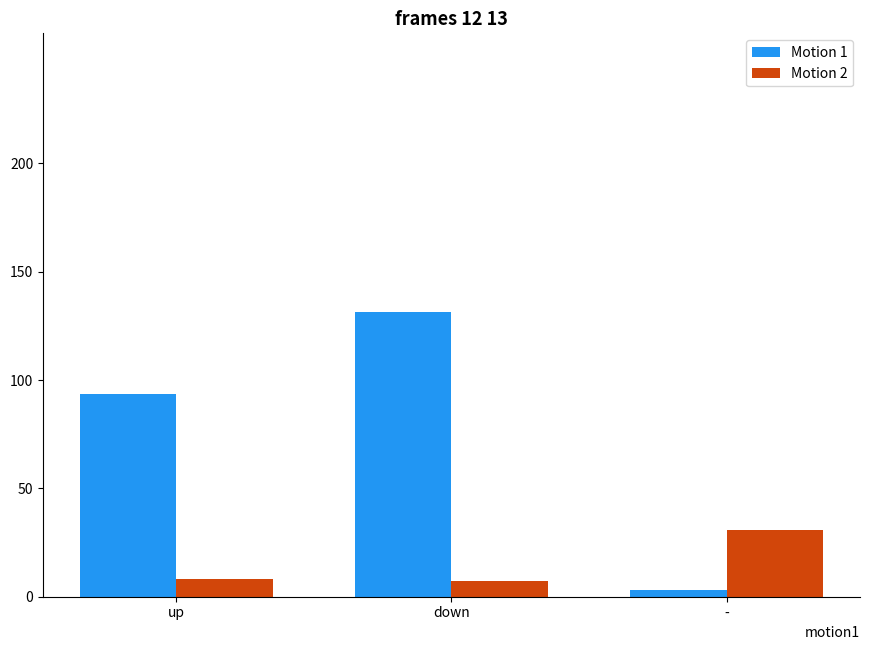

What is the average value of the Motion 1 series?

76.0